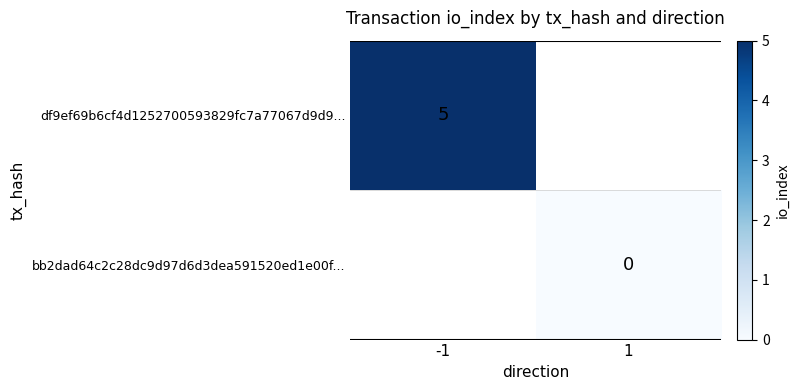

True or false: df9ef69b6cf4d1252700593829fc7a77067d9d9... has a value of 9 at -1.

False